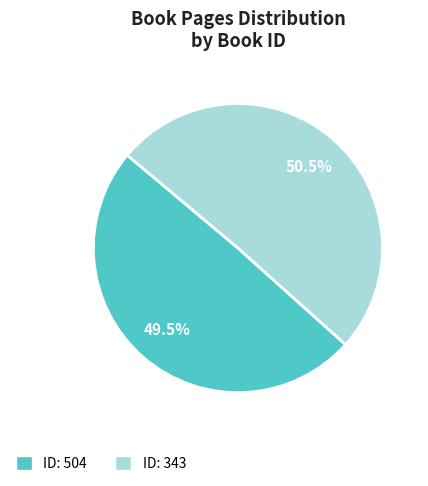

Does any single category account for the majority?

Yes